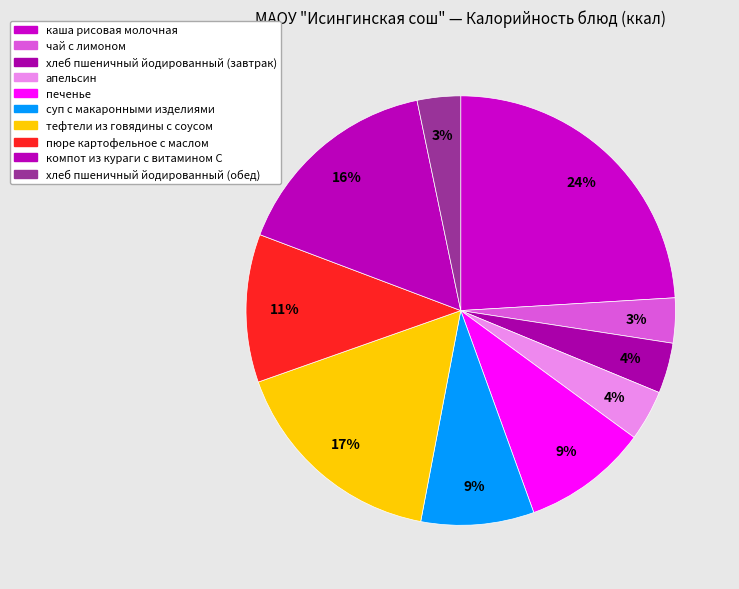

Is тефтели из говядины с соусом the majority of the pie?

No